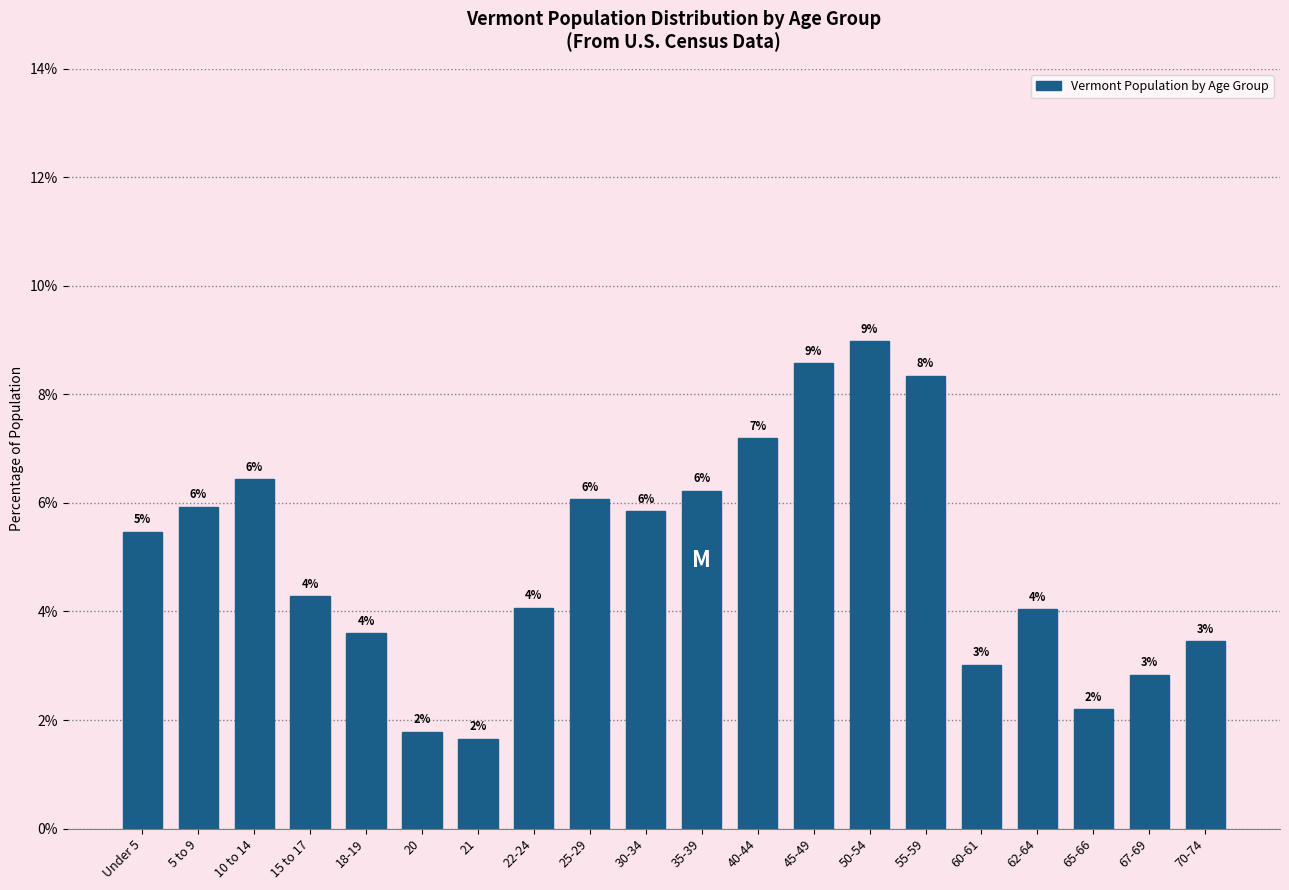

Are the bars horizontal?

No